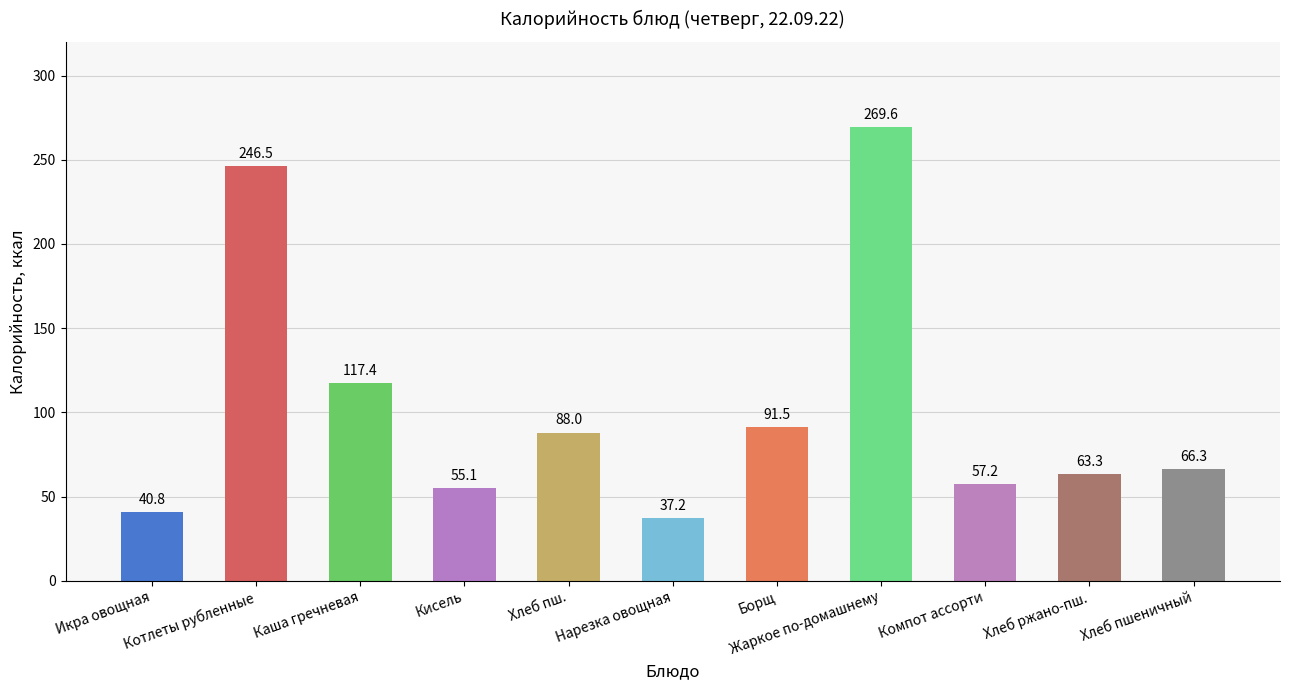

How many data points does each series have?

11